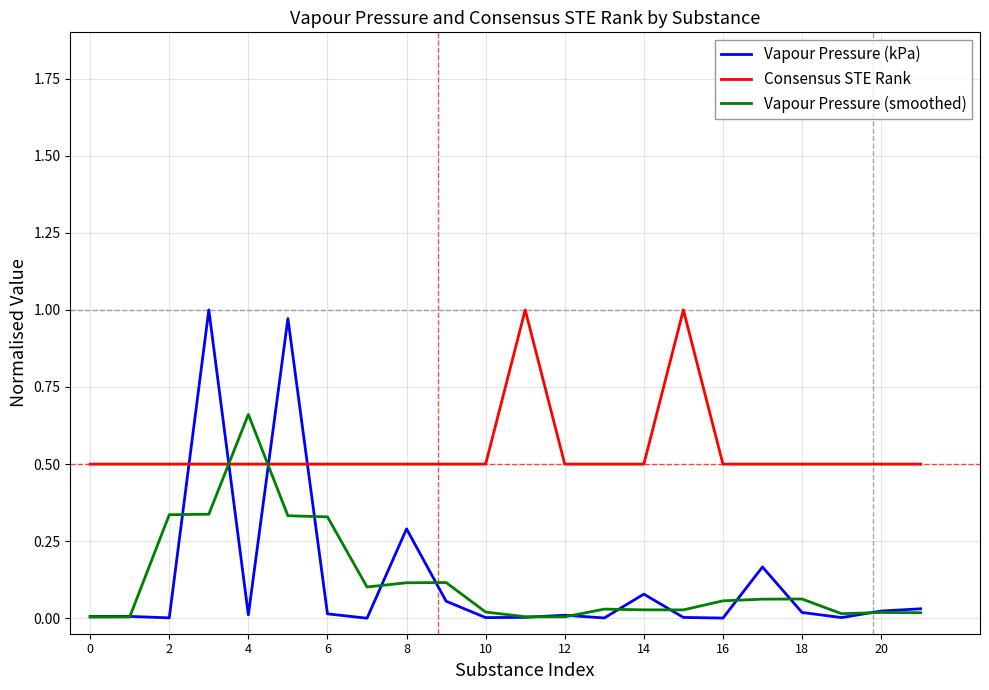

How many intersections are there between Vapour Pressure (kPa) and Consensus STE Rank?

4